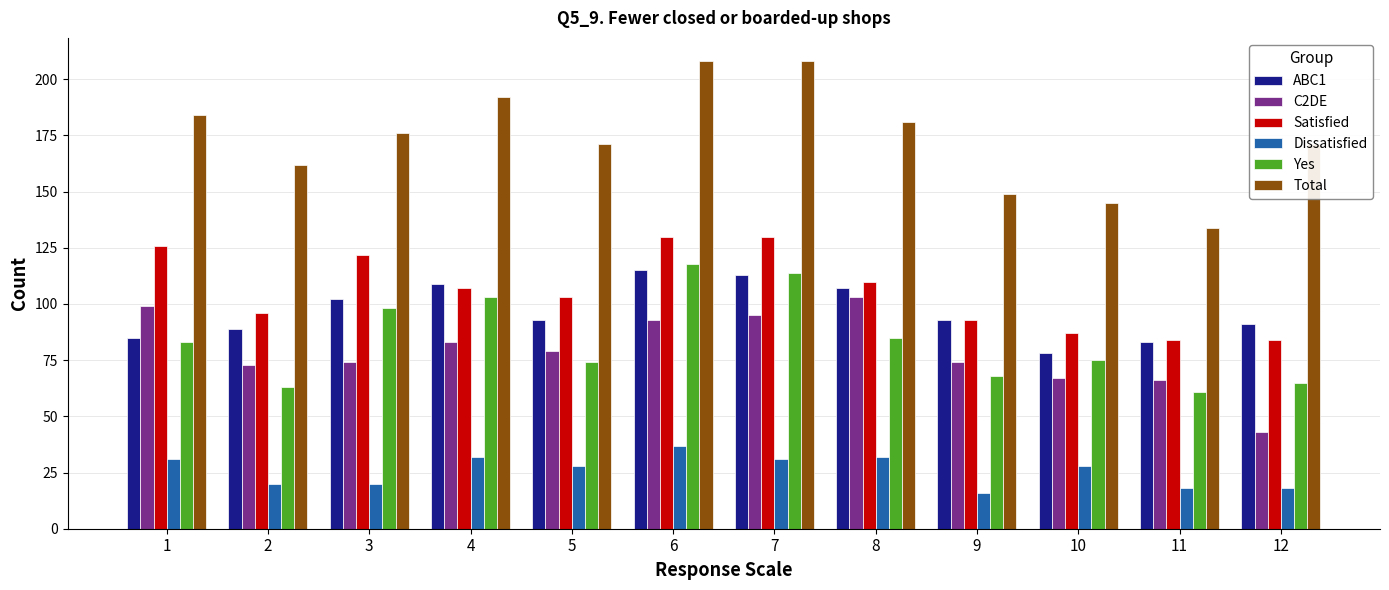

What is the sum of all ABC1 values?

1158